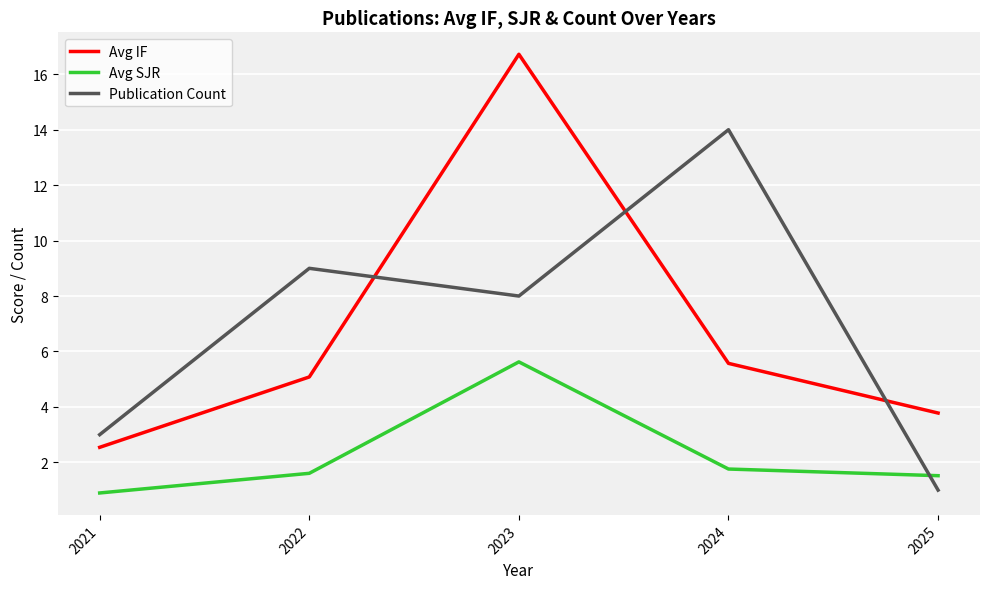

The Avg SJR series shows 9.7 at 2023. True or false?

False